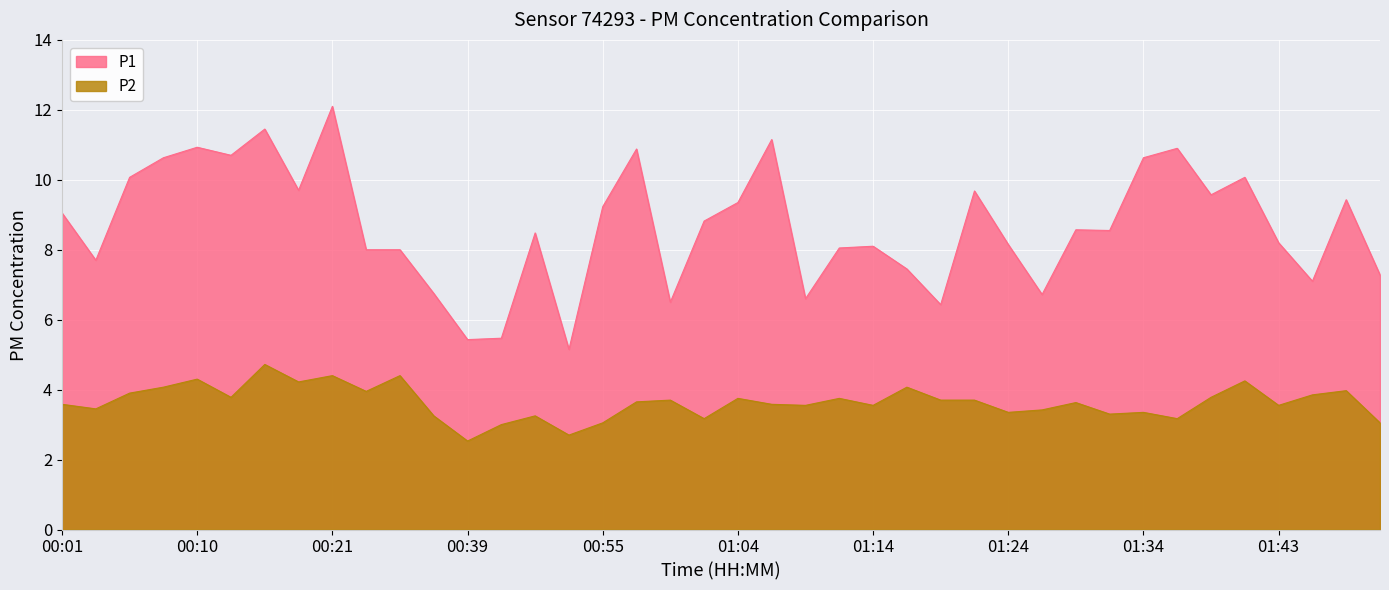

List the series in order of their overall mean, highest first.

P1, P2